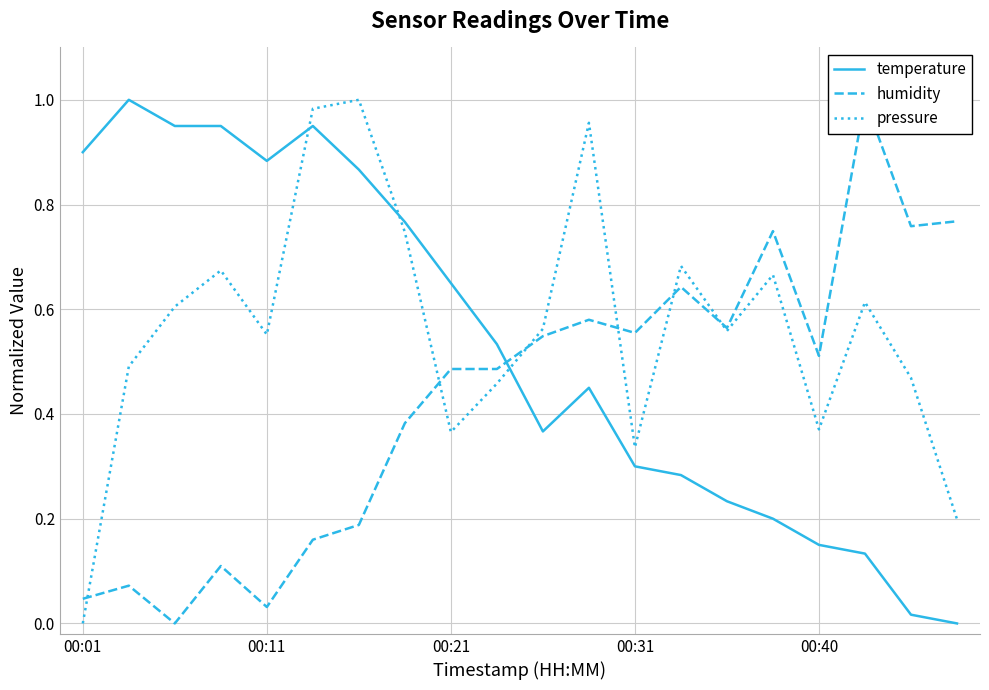

Where do humidity and temperature first cross each other?

9 and 10